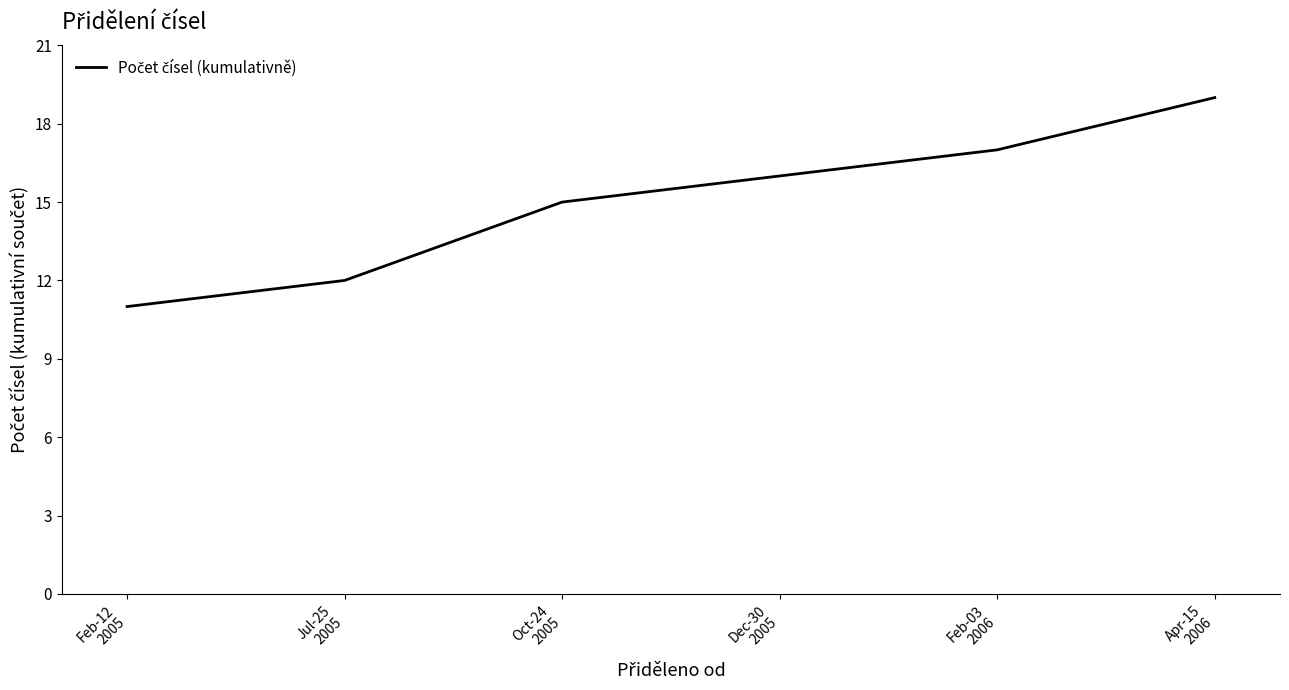

How many series are shown in this chart?

1